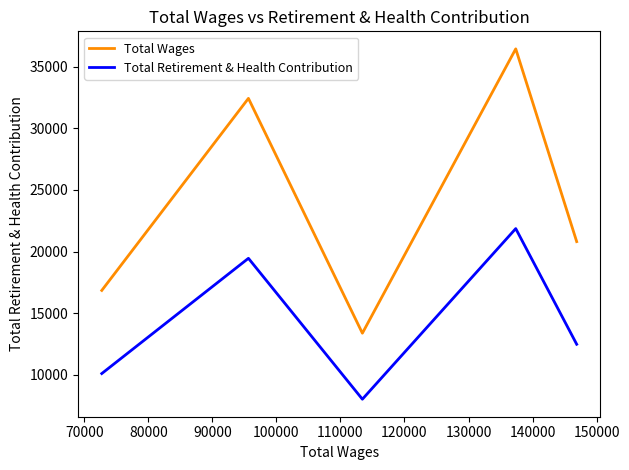

Which series has the widest spread of values?

Total Wages